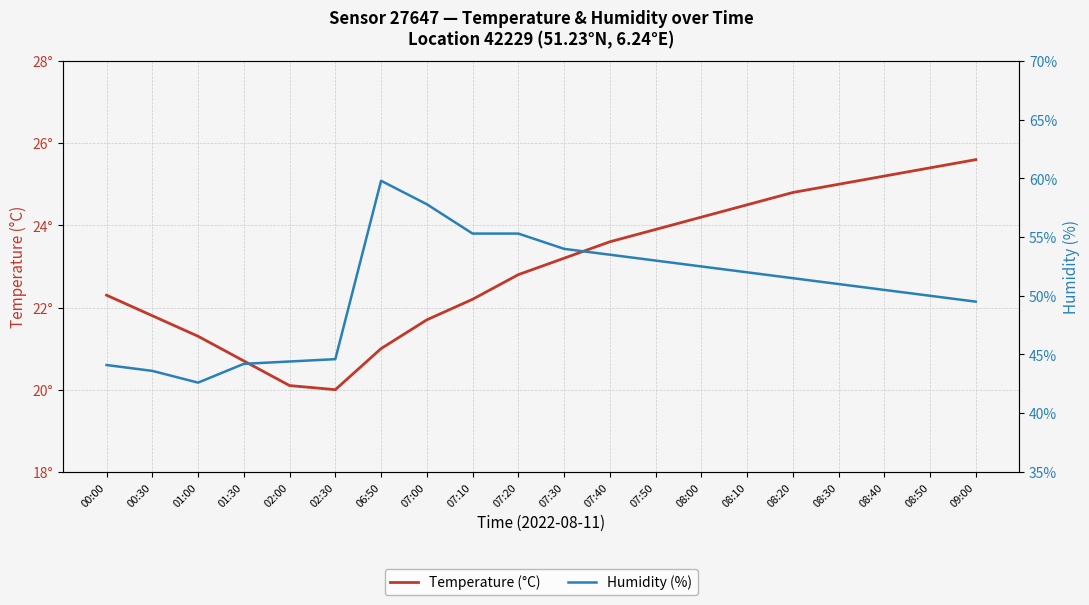

The value of Temperature (°C) at 08:10 is 24.5. True or false?

True